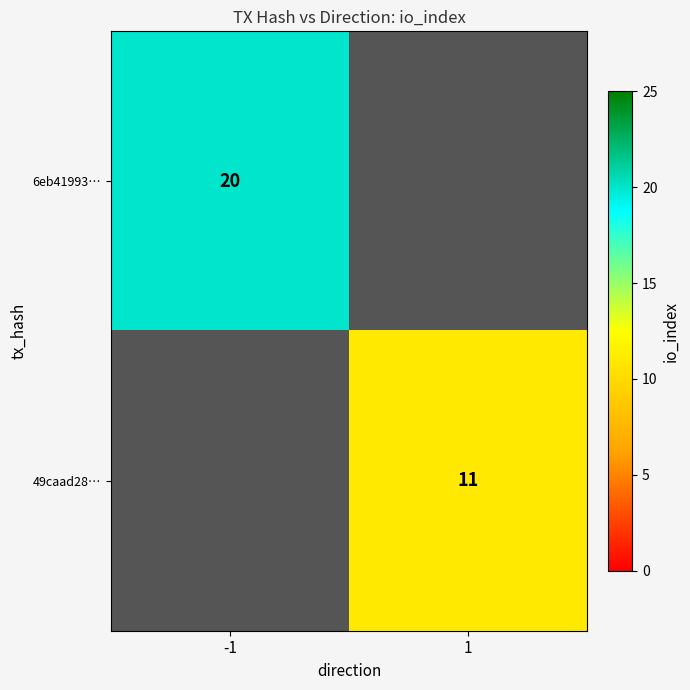

The value of 6eb41993… at -1 is 36. True or false?

False